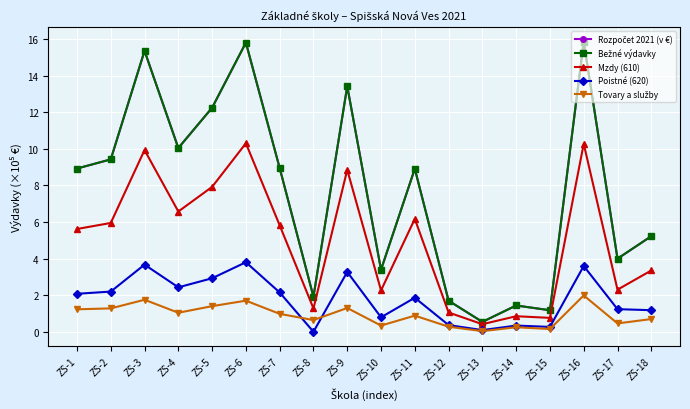

Does the chart display data point markers on the line(s)?

Yes